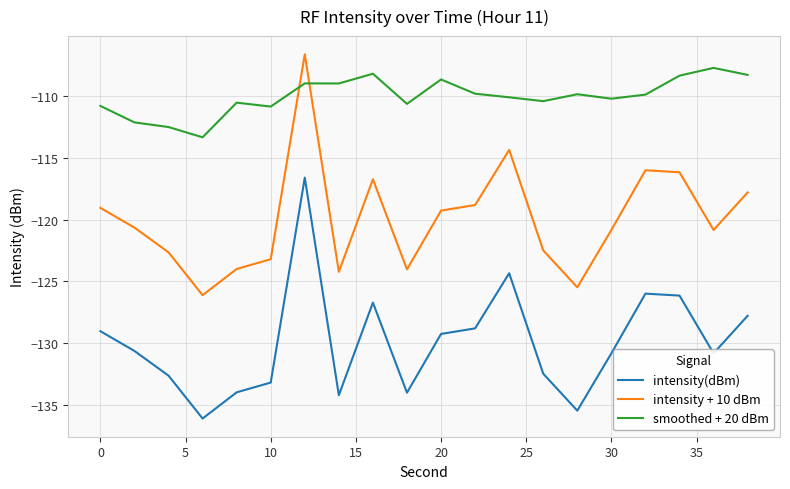

How many interior local valleys does the intensity(dBm) series have?

5